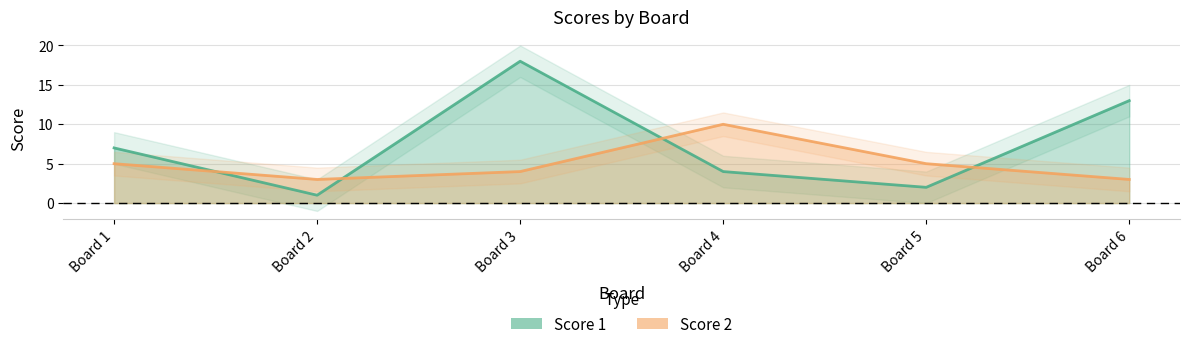

Reading left to right, what are all the values shown in this chart?

Score 1: 7	1	18	4	2	13
Score 2: 5	3	4	10	5	3